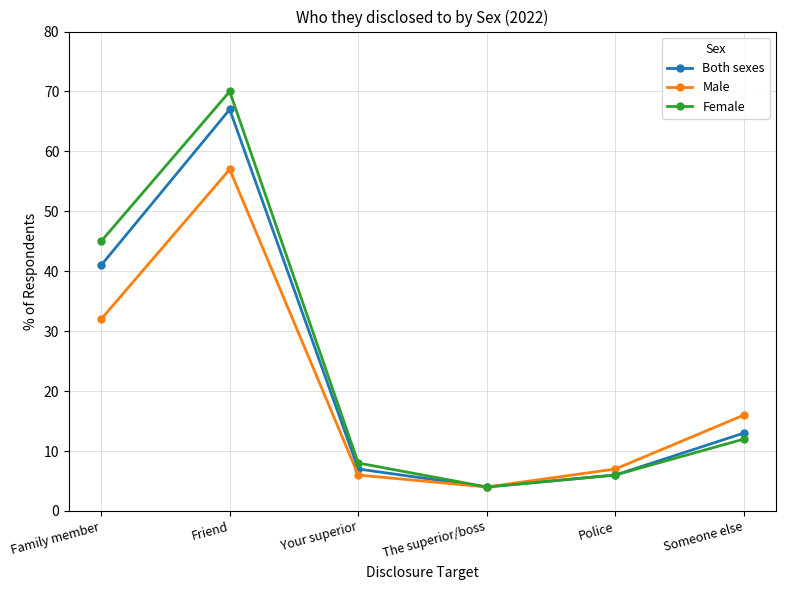

Does the chart display data point markers on the line(s)?

Yes